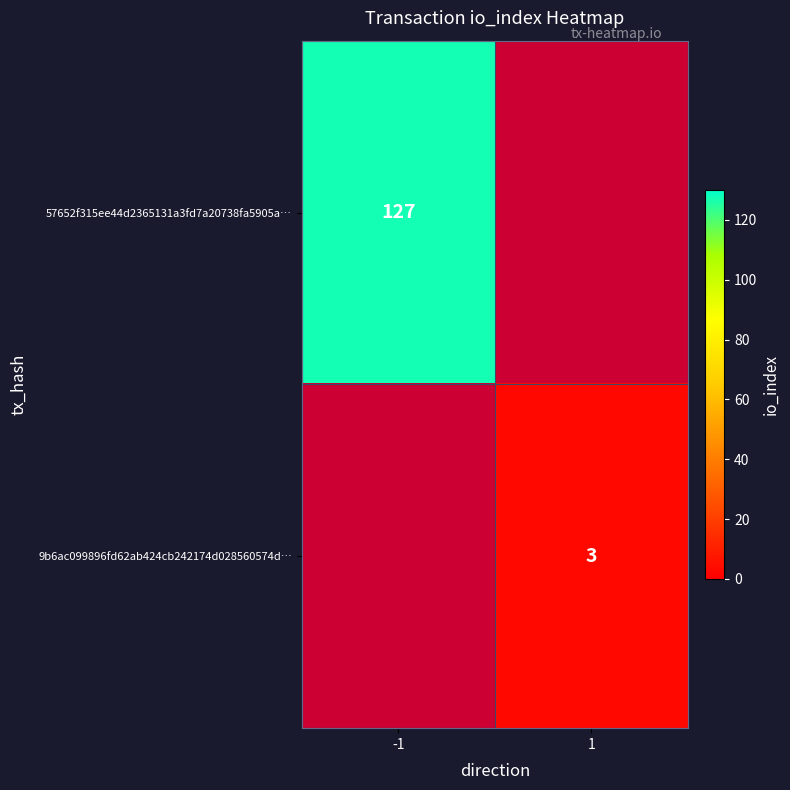

The value of 9b6ac099896fd62ab424cb242174d028560574d… at 1 is 3. True or false?

True